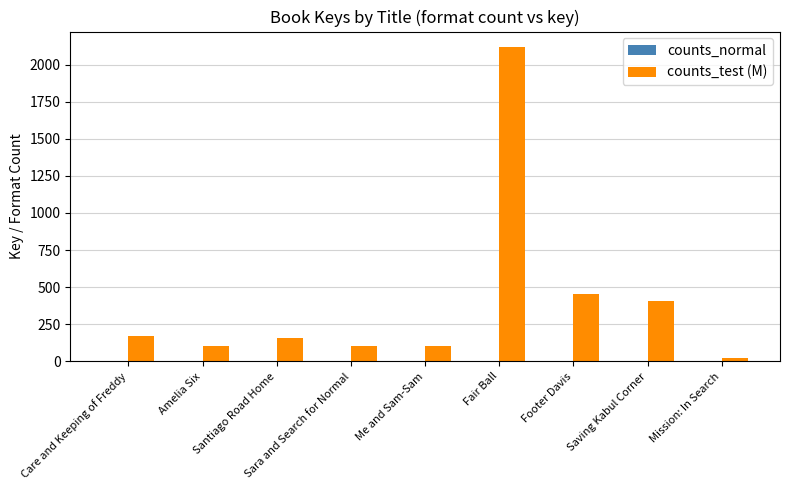

Is it true that counts_test (M) equals 452.2 at Footer Davis?

True